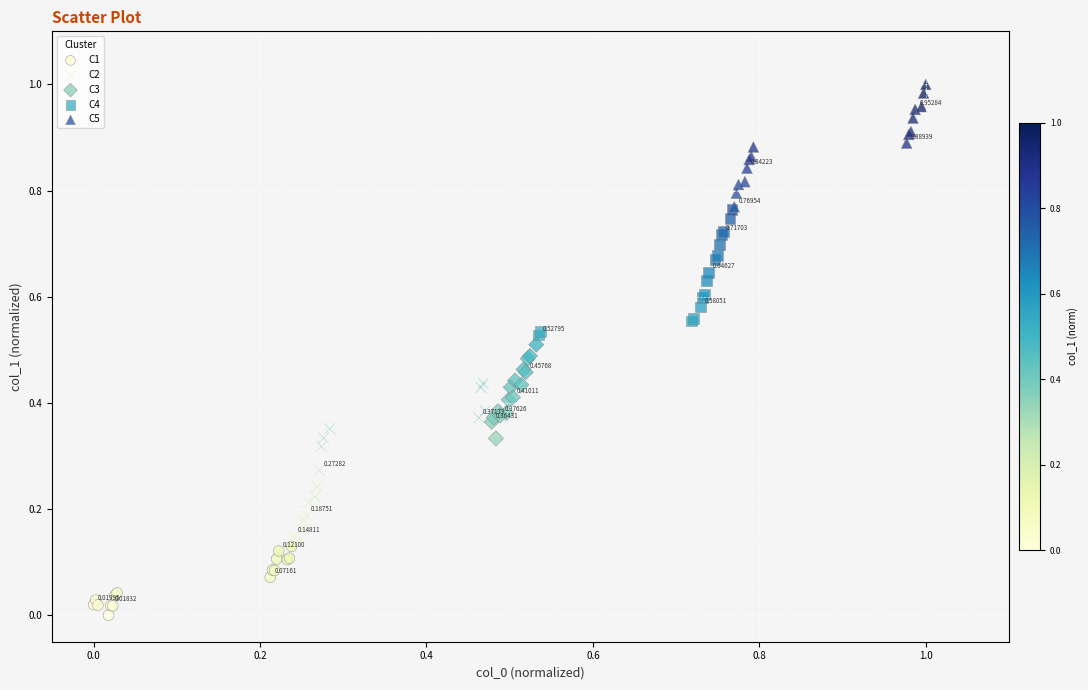

Which series has the widest spread of Y values?

C2